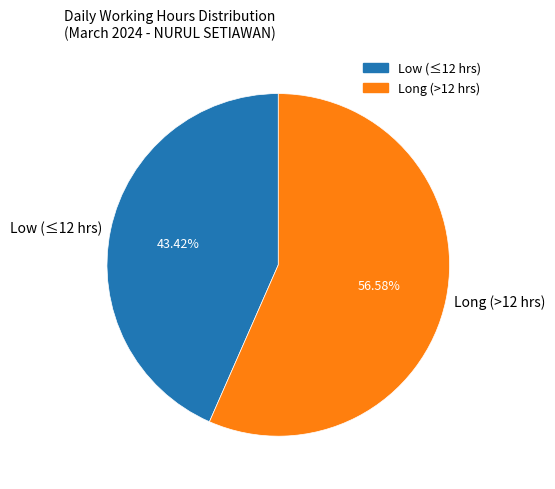

Do Long (>12 hrs) and Low (≤12 hrs) together represent more than half of the pie?

Yes